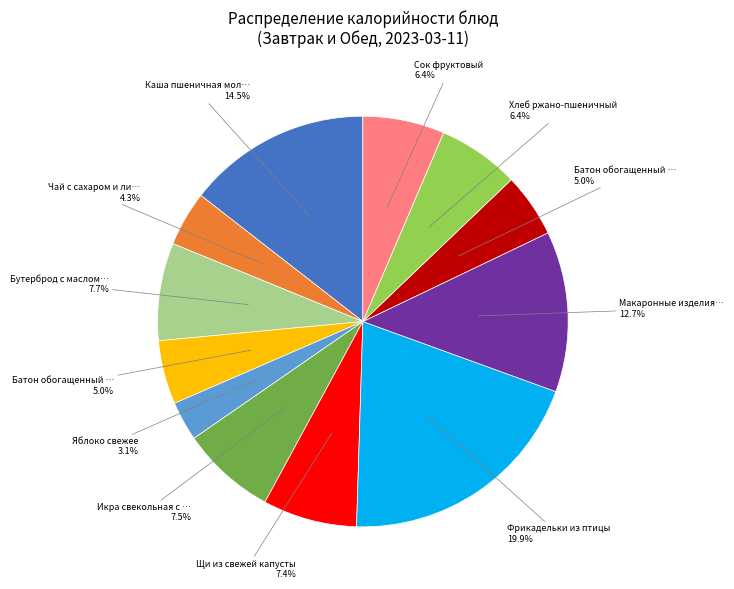

How many segments does this pie chart have?

12